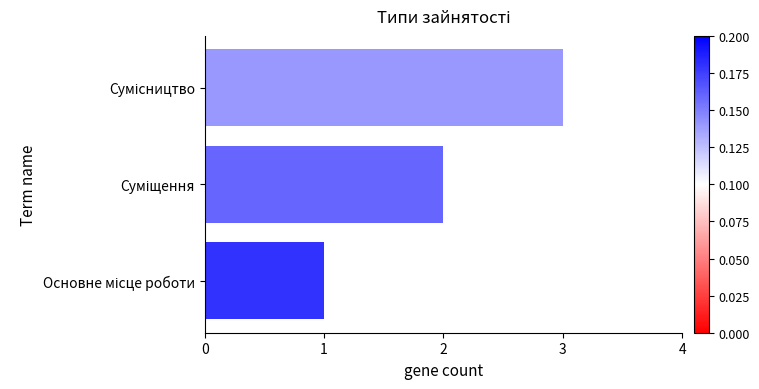

What is the average value?

2